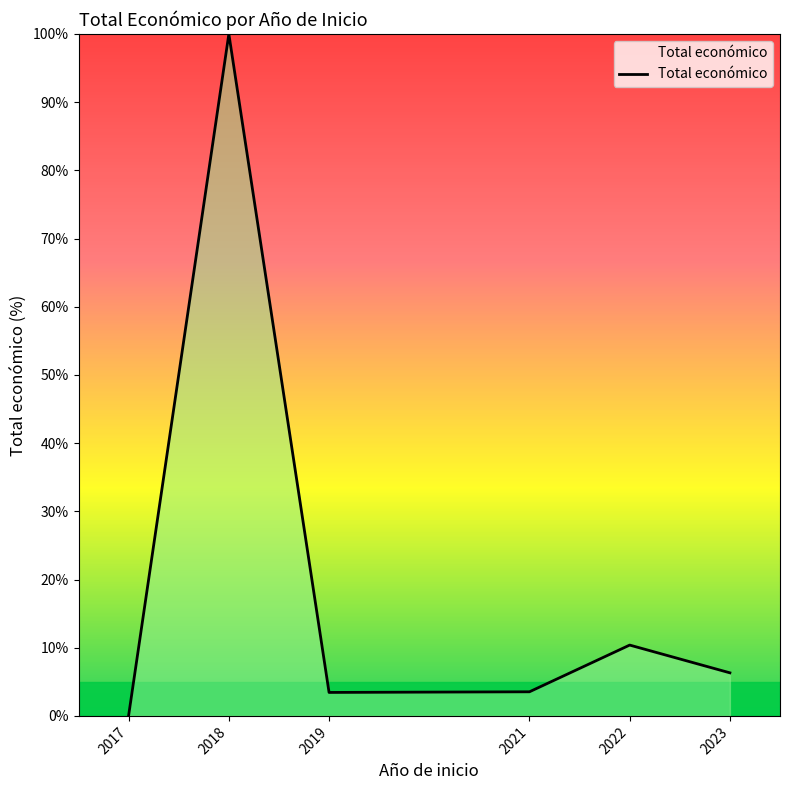

True or false: there are more than 2 points higher than both neighbors.

False